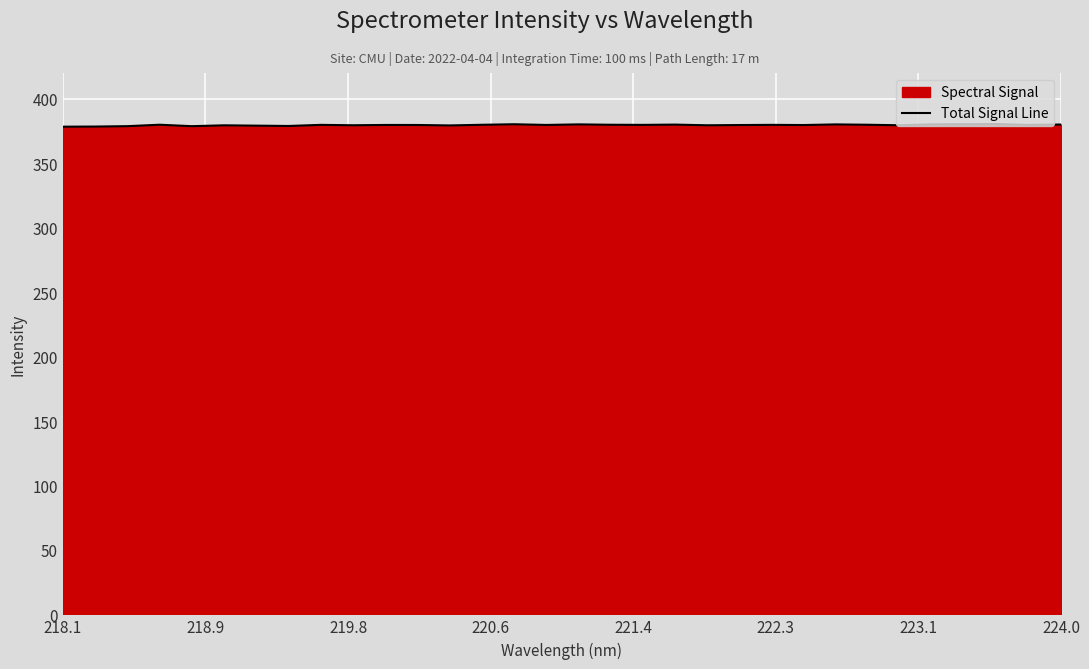

What is the greatest value displayed?

380.4